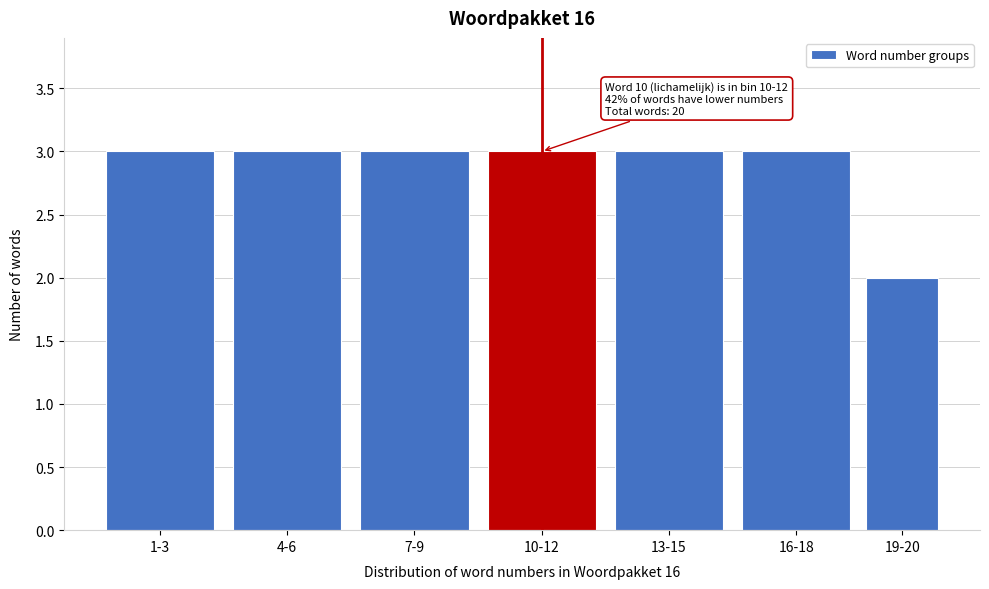

Reading left to right, list all the values displayed in this chart.

1-3=3	4-6=3	7-9=3	10-12=3	13-15=3	16-18=3	19-20=2